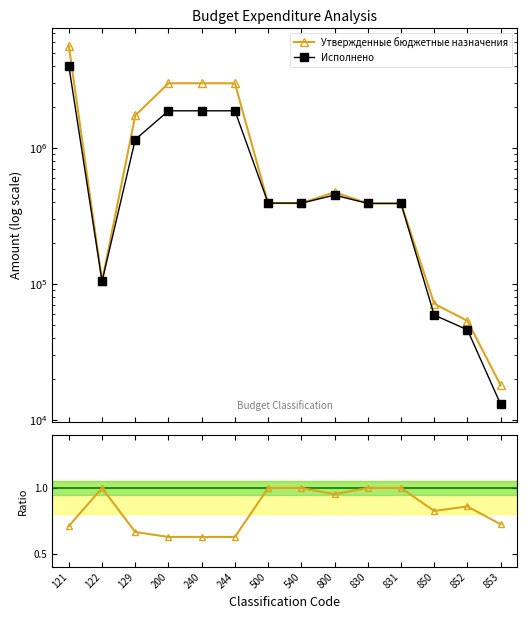

What value does the Утвержденные бюджетные назначения series have at 853?

18083.2